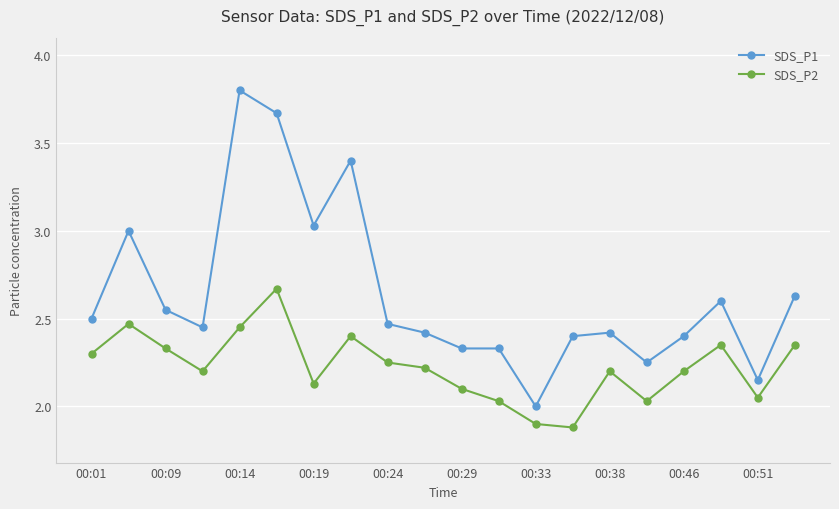

True or false: SDS_P1 has more than 2 points higher than both neighbors.

True